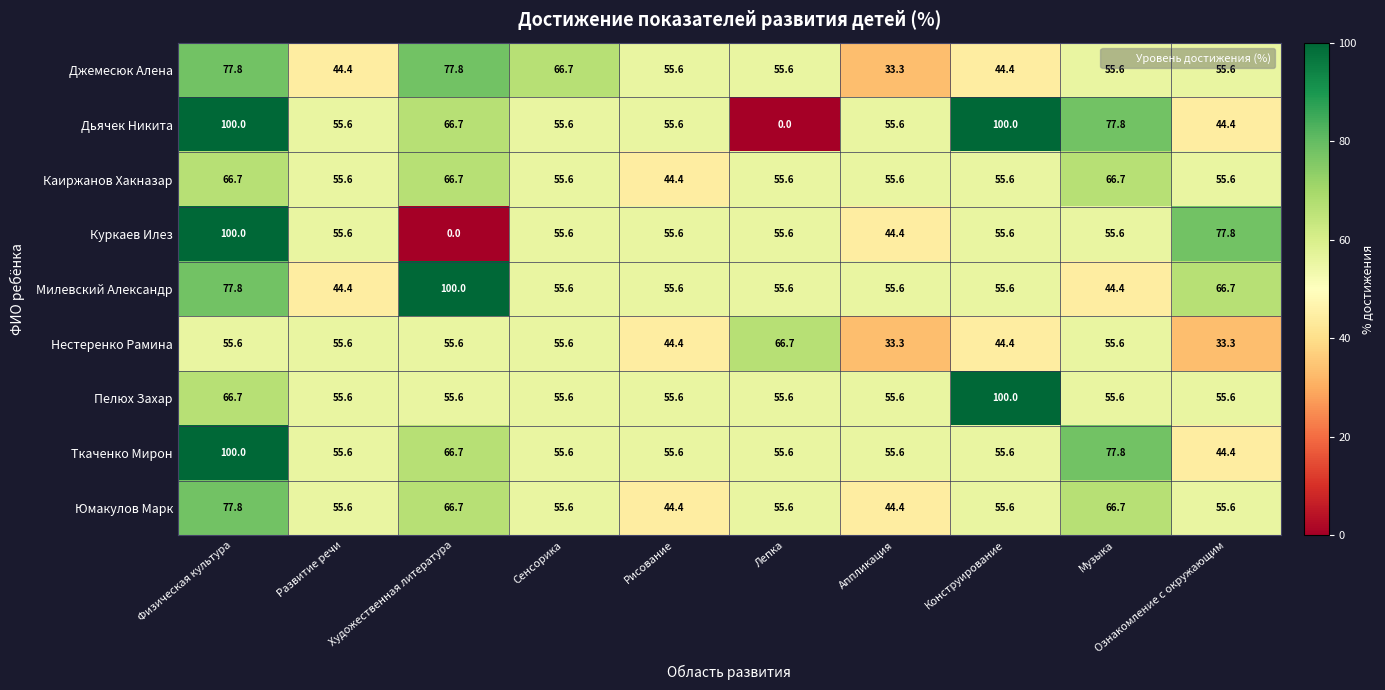

Which series has the largest total across all categories?

Ткаченко Мирон